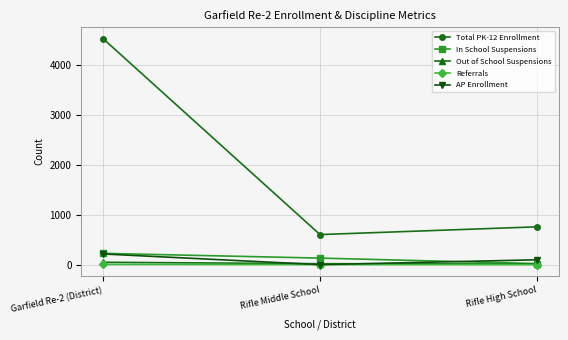

Does the chart have visible grid lines?

Yes